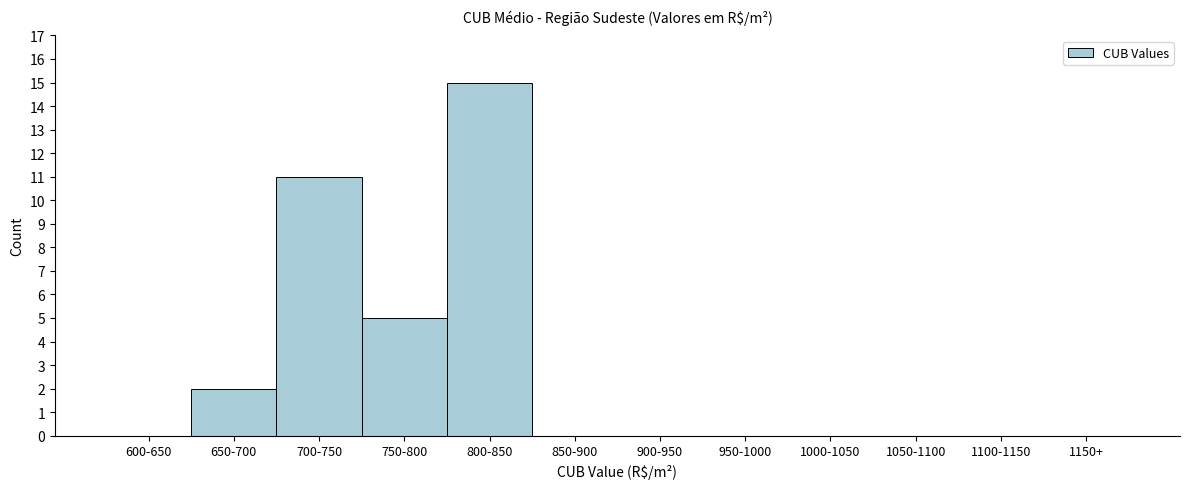

Reading left to right, list all the values displayed in this chart.

600-650=0	650-700=2	700-750=11	750-800=5	800-850=15	850-900=0	900-950=0	950-1000=0	1000-1050=0	1050-1100=0	1100-1150=0	1150+=0